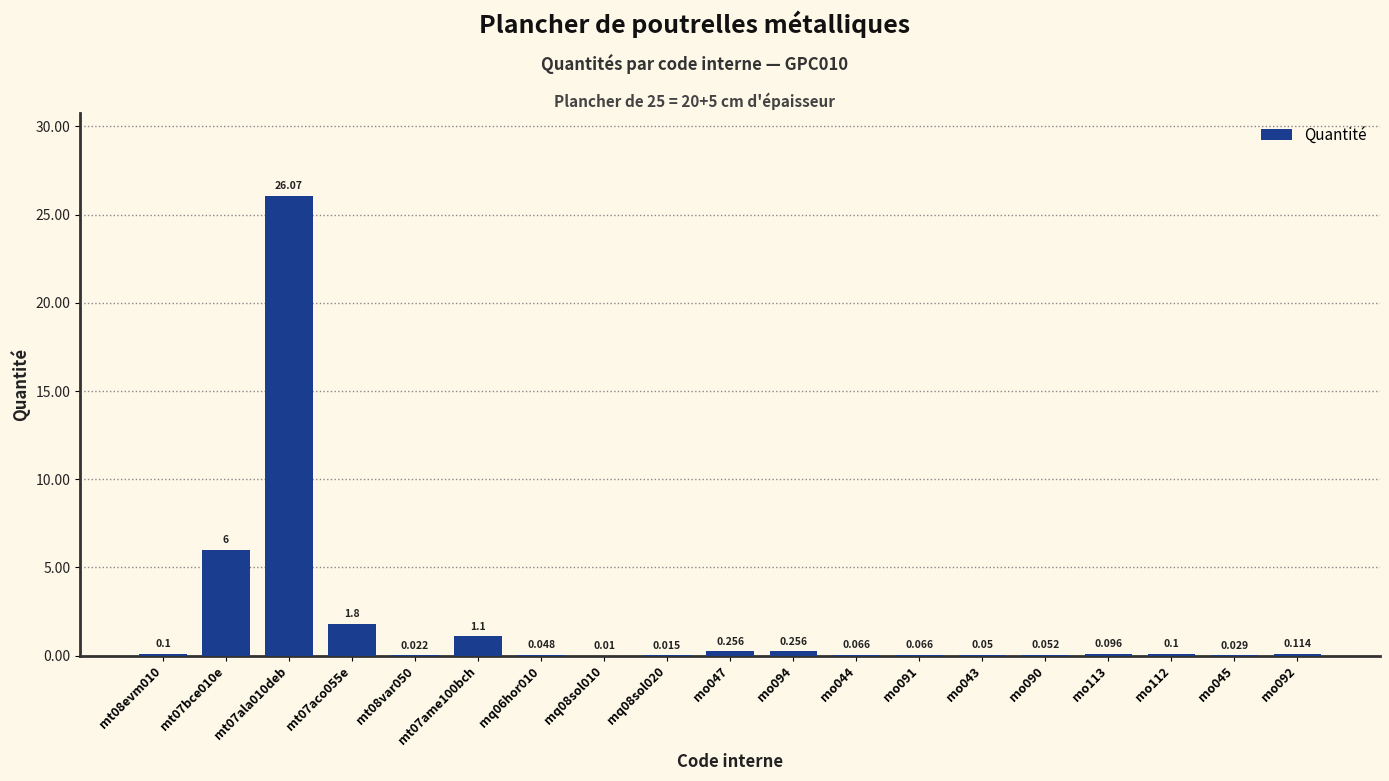

What is the sum of the values at mq06hor010 and mo047?

0.3